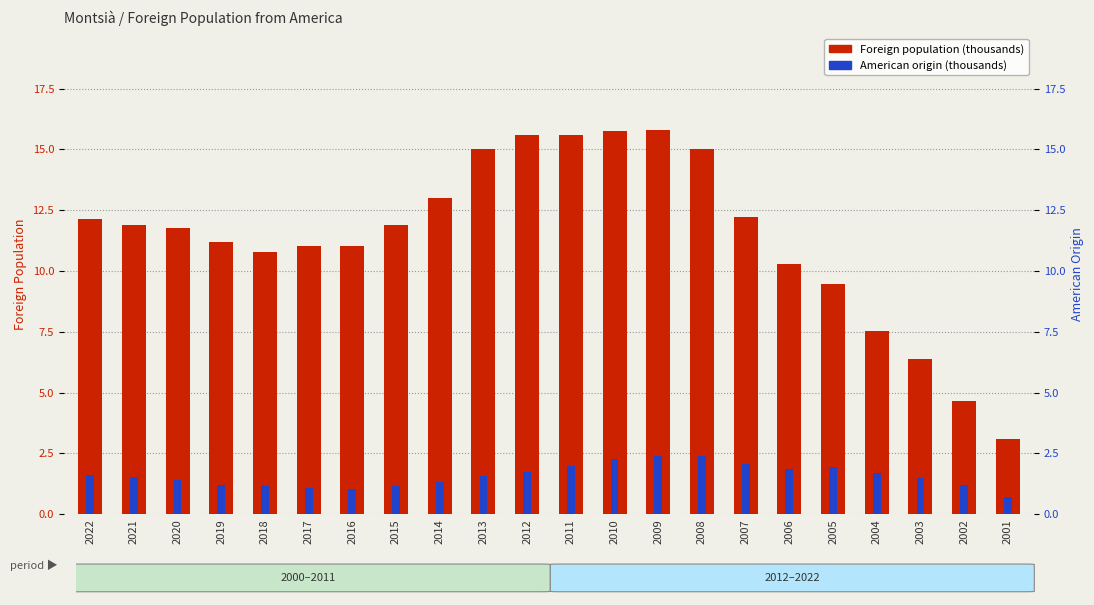

Reading left to right, transcribe all the data shown in this chart.

Foreign population (thousands): 2022=12.1	2021=11.9	2020=11.8	2019=11.2	2018=10.8	2017=11.0	2016=11.0	2015=11.9	2014=13.0	2013=15.0	2012=15.6	2011=15.6	2010=15.8	2009=15.8	2008=15.0	2007=12.2	2006=10.3	2005=9.5	2004=7.5	2003=6.4	2002=4.7	2001=3.1
American origin (thousands): 2022=1.6	2021=1.5	2020=1.4	2019=1.2	2018=1.1	2017=1.1	2016=1.1	2015=1.1	2014=1.3	2013=1.6	2012=1.7	2011=2.0	2010=2.3	2009=2.4	2008=2.4	2007=2.1	2006=1.9	2005=1.9	2004=1.7	2003=1.5	2002=1.2	2001=0.7